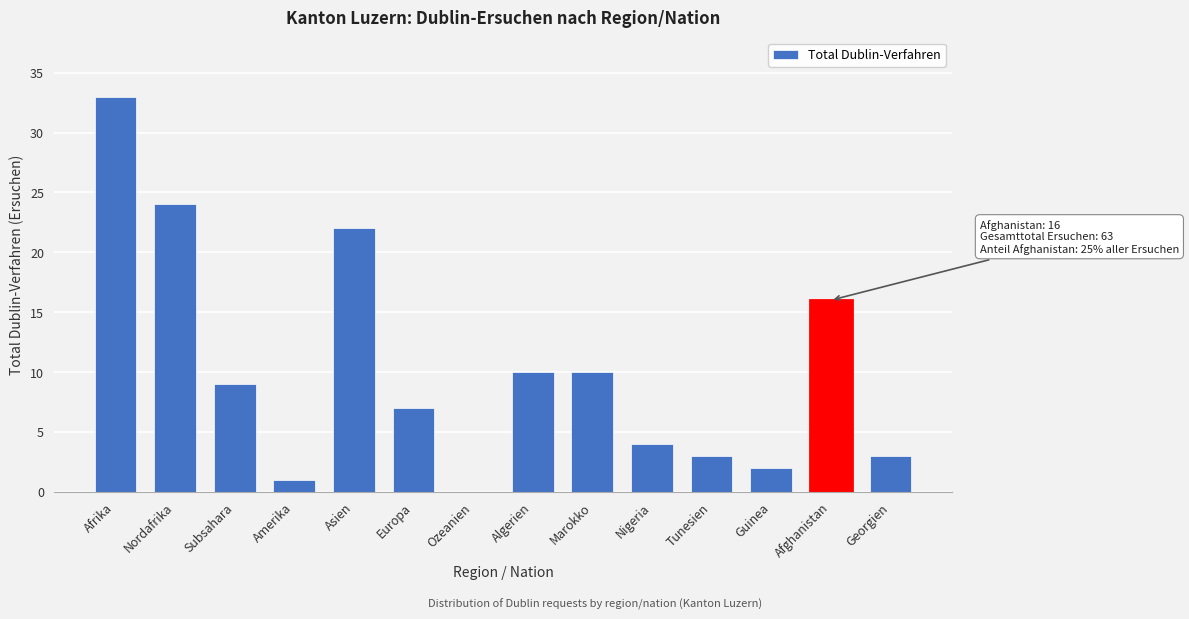

Reading right to left, extract all data points from this chart.

Georgien=3	Afghanistan=16	Guinea=2	Tunesien=3	Nigeria=4	Marokko=10	Algerien=10	Ozeanien=0	Europa=7	Asien=22	Amerika=1	Subsahara=9	Nordafrika=24	Afrika=33